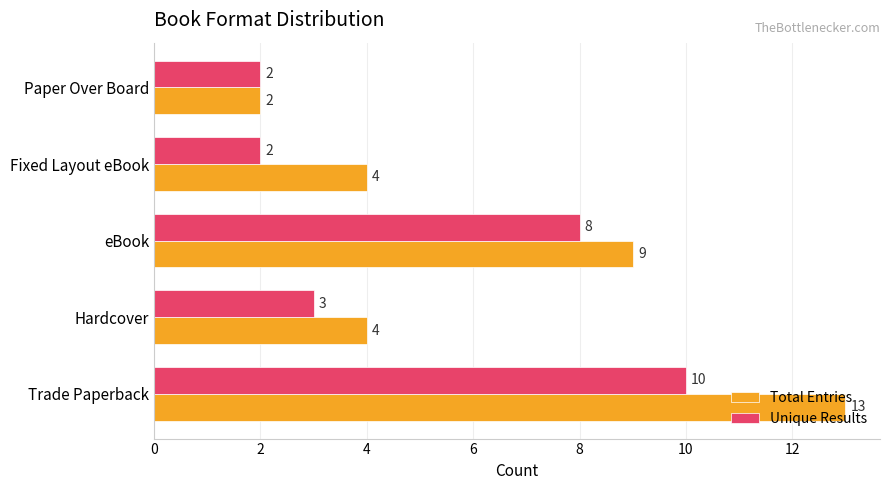

What is the sum of the Unique Results values at Fixed Layout eBook and Hardcover?

5